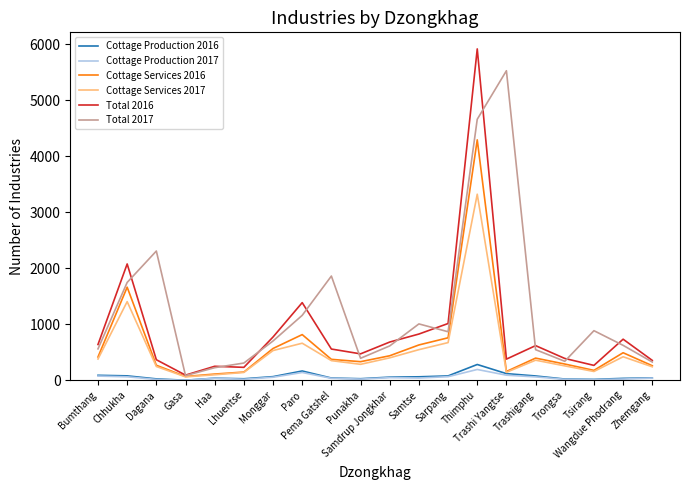

Which series has the widest spread of values?

Total 2016